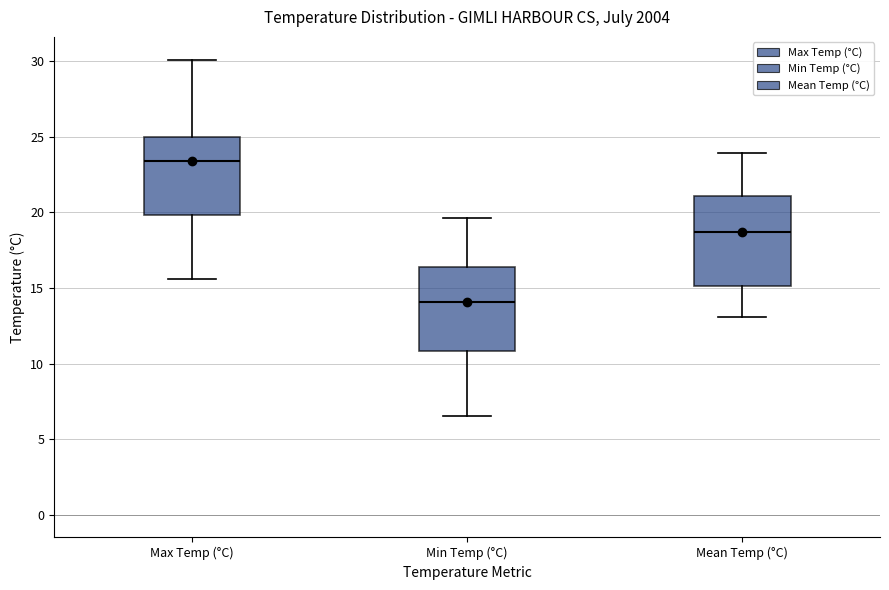

Reading left to right, transcribe this box plot: for each box, give where its median line is, the range the box spans, and where its two whiskers end, as read against the y-axis. The values are not printed on the chart, so give them approximately, as read against the axis.

Max Temp (°C): median 23.5, box 20.0 to 25.0, whiskers 15.5 to 30.0
Min Temp (°C): median 14.0, box 11.0 to 16.5, whiskers 6.5 to 19.5
Mean Temp (°C): median 18.5, box 15.0 to 21.0, whiskers 13.0 to 24.0